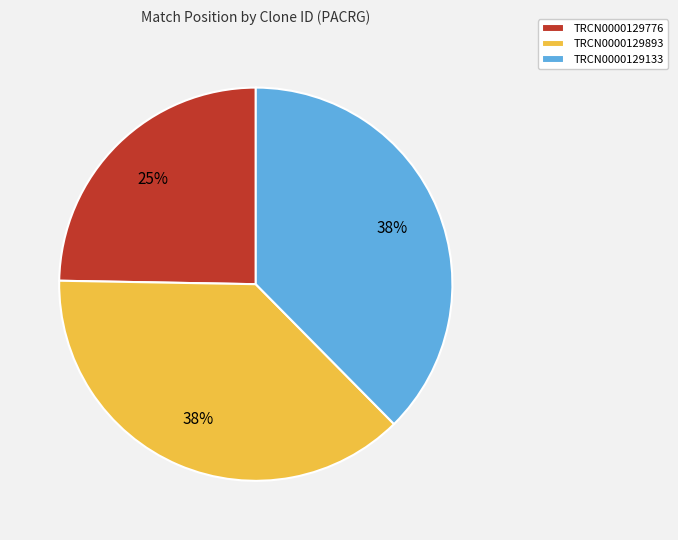

How many segments does this pie chart have?

3